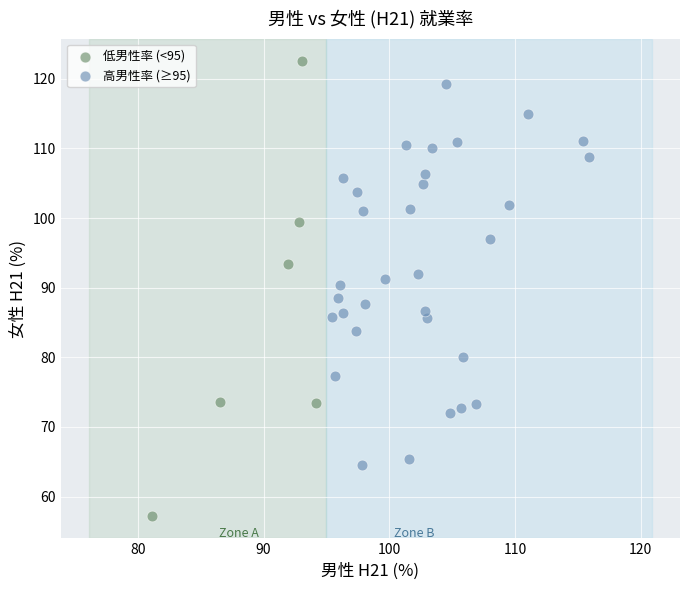

Which series has the largest Y range (max minus min)?

低男性率 (<95)